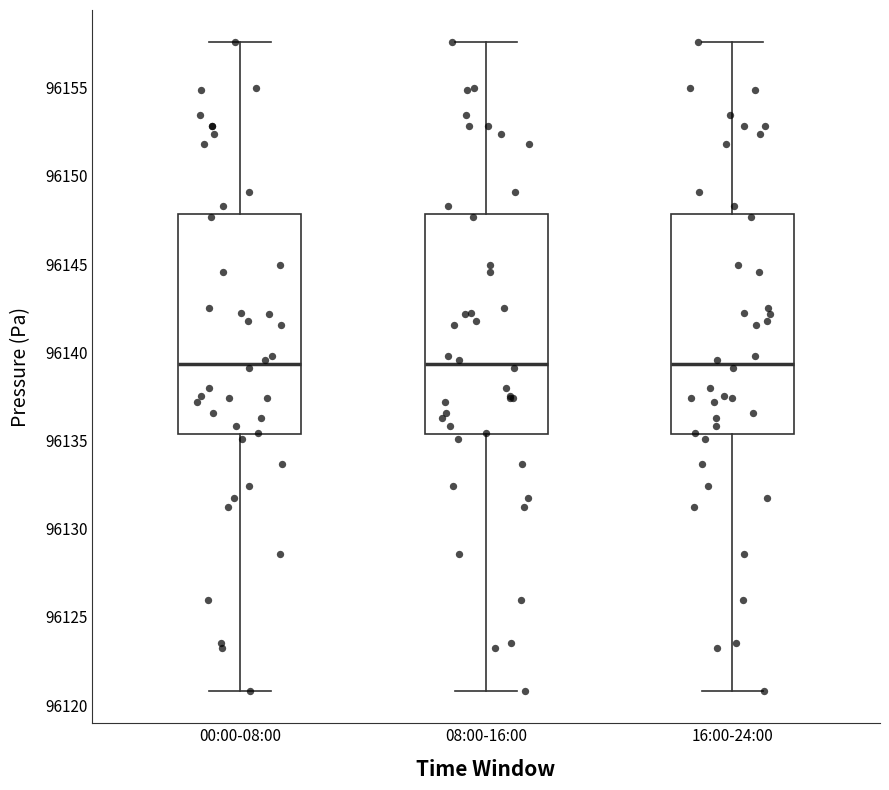

Where does the upper whisker of the box for 08:00-16:00 end on the y-axis? The values are not printed on the chart, so give them approximately, as read against the axis.

96157.5